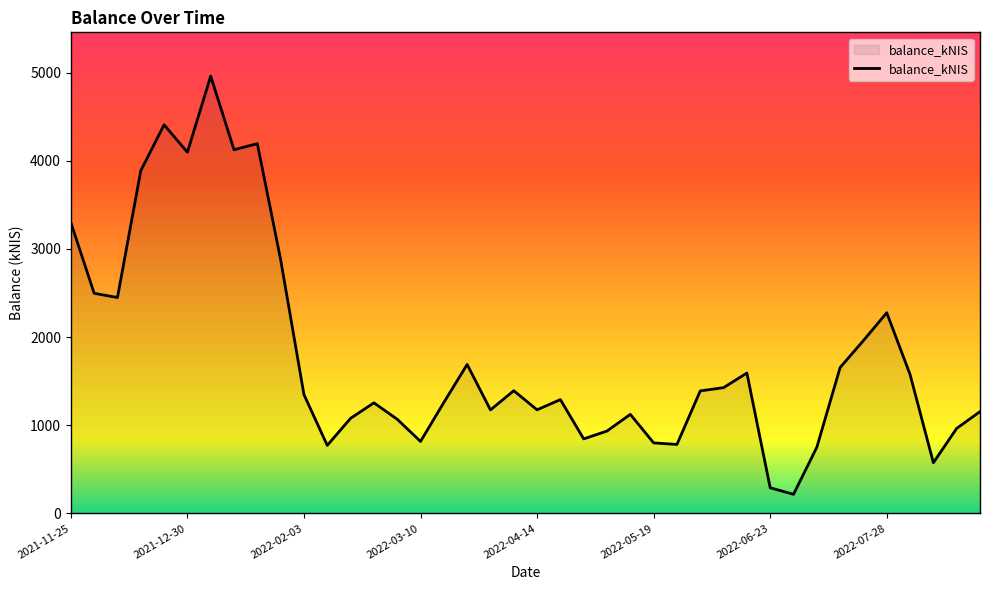

What is the difference between the maximum and minimum values?

4743.5